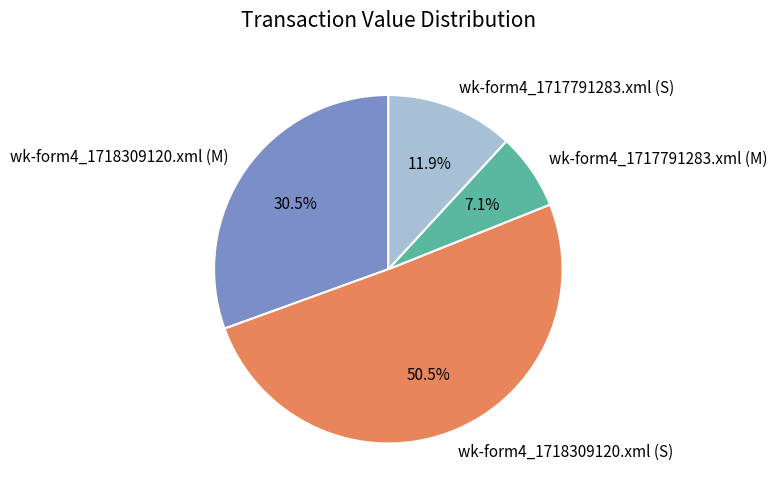

Does wk-form4_1718309120.xml (S) account for over 50% of the chart?

Yes